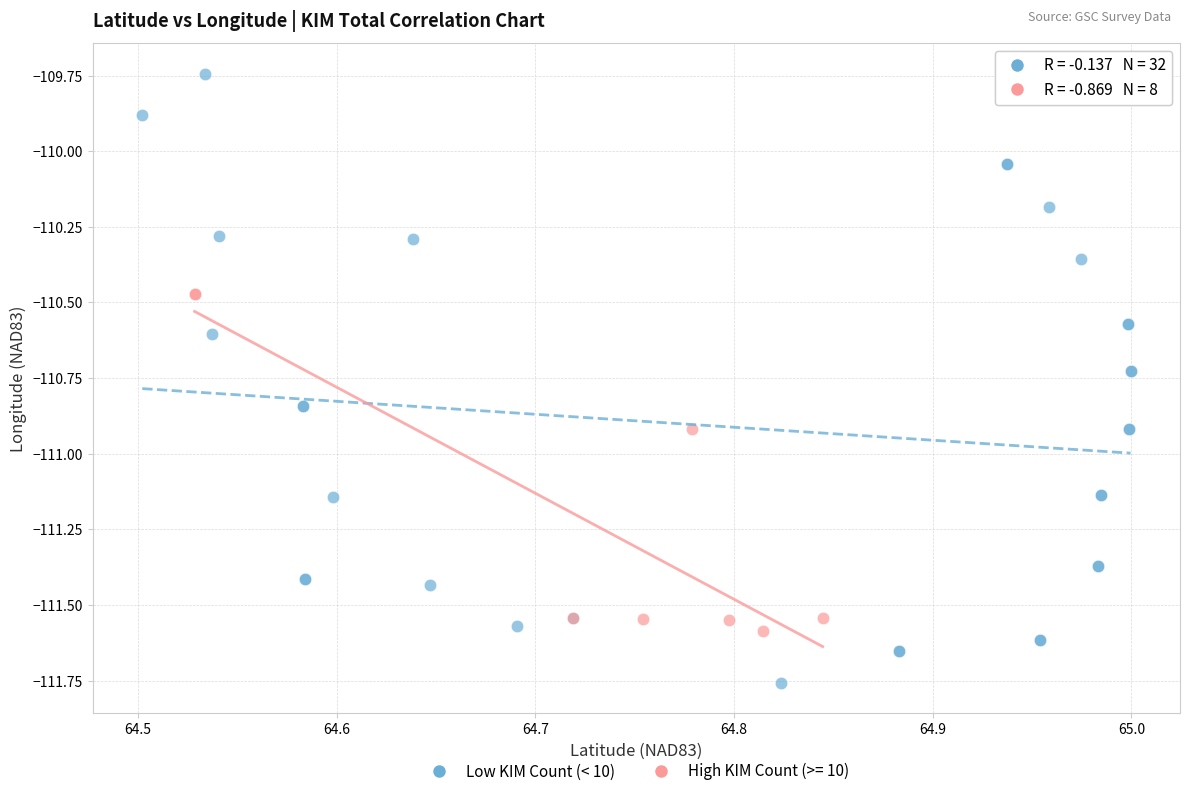

Which series reaches the minimum Y coordinate?

Low KIM Count (< 10)